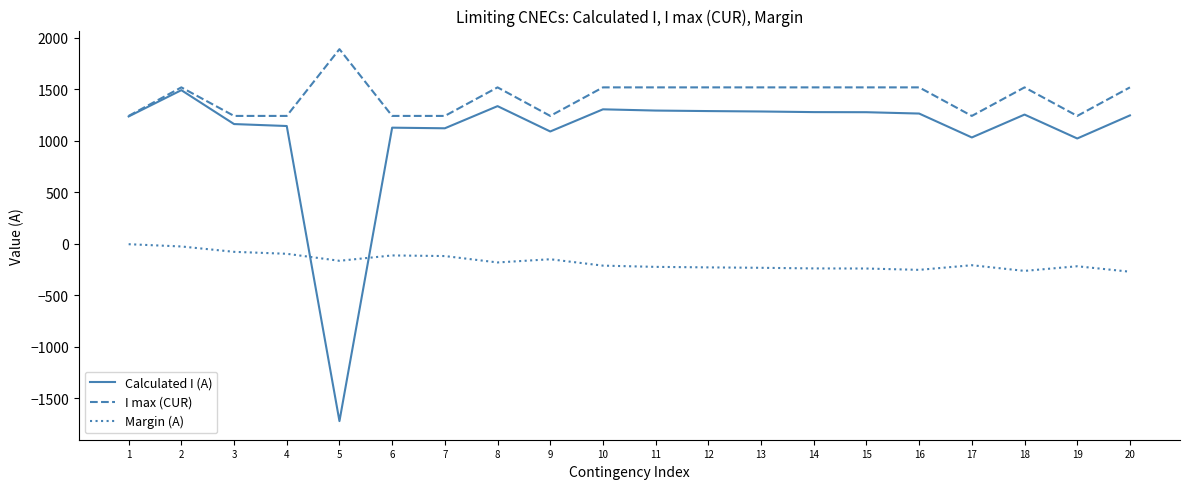

How many series are shown in this chart?

3